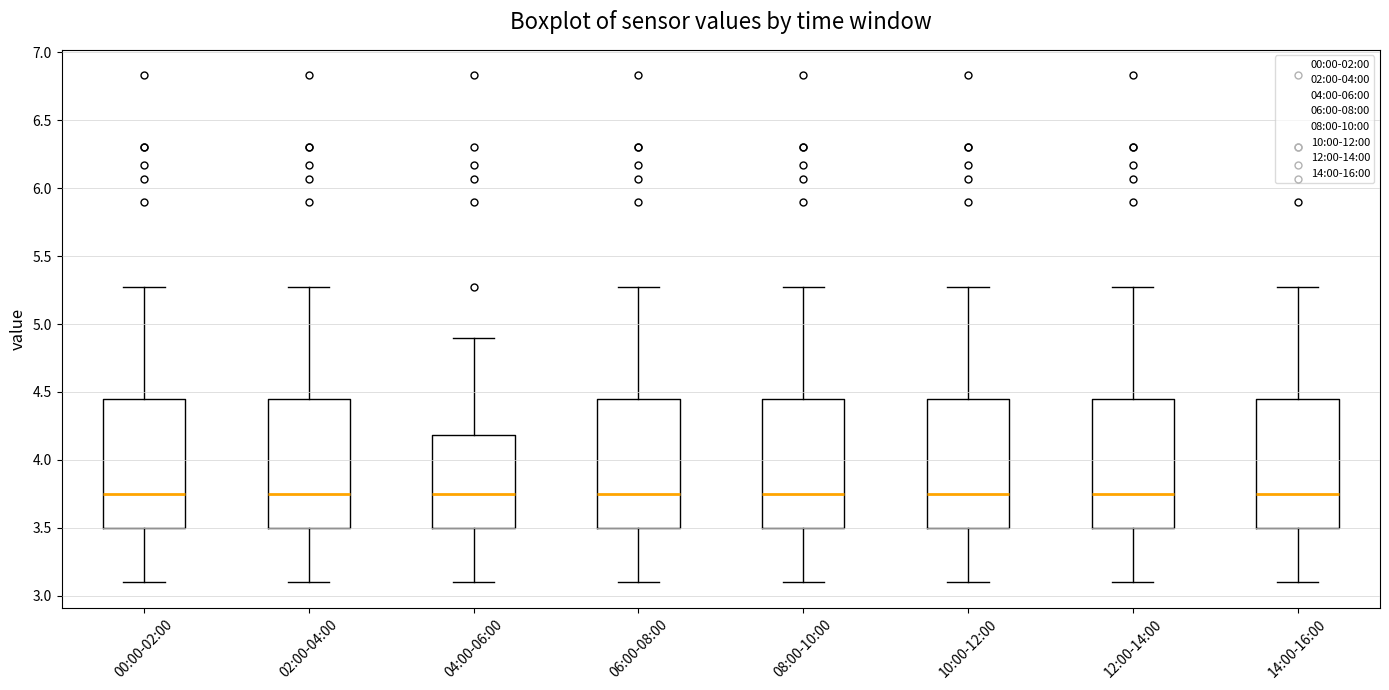

Reading left to right, read every box against the y-axis: the position of its median line, the range the box covers, and the ends of its whiskers. The values are not printed on the chart, so give them approximately, as read against the axis.

00:00-02:00: median 3.75, box 3.50 to 4.45, whiskers 3.10 to 5.25
02:00-04:00: median 3.75, box 3.50 to 4.45, whiskers 3.10 to 5.25
04:00-06:00: median 3.75, box 3.50 to 4.20, whiskers 3.10 to 4.90
06:00-08:00: median 3.75, box 3.50 to 4.45, whiskers 3.10 to 5.25
08:00-10:00: median 3.75, box 3.50 to 4.45, whiskers 3.10 to 5.25
10:00-12:00: median 3.75, box 3.50 to 4.45, whiskers 3.10 to 5.25
12:00-14:00: median 3.75, box 3.50 to 4.45, whiskers 3.10 to 5.25
14:00-16:00: median 3.75, box 3.50 to 4.45, whiskers 3.10 to 5.25